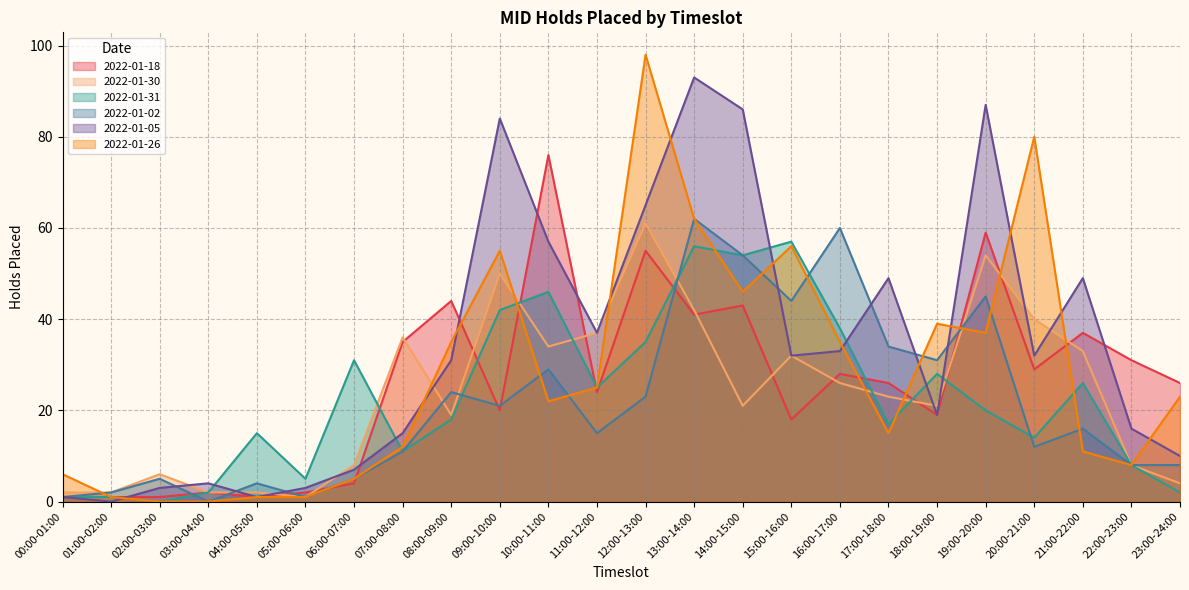

What is the sum of the 2022-01-18 values at 22:00-23:00 and 10:00-11:00?

107